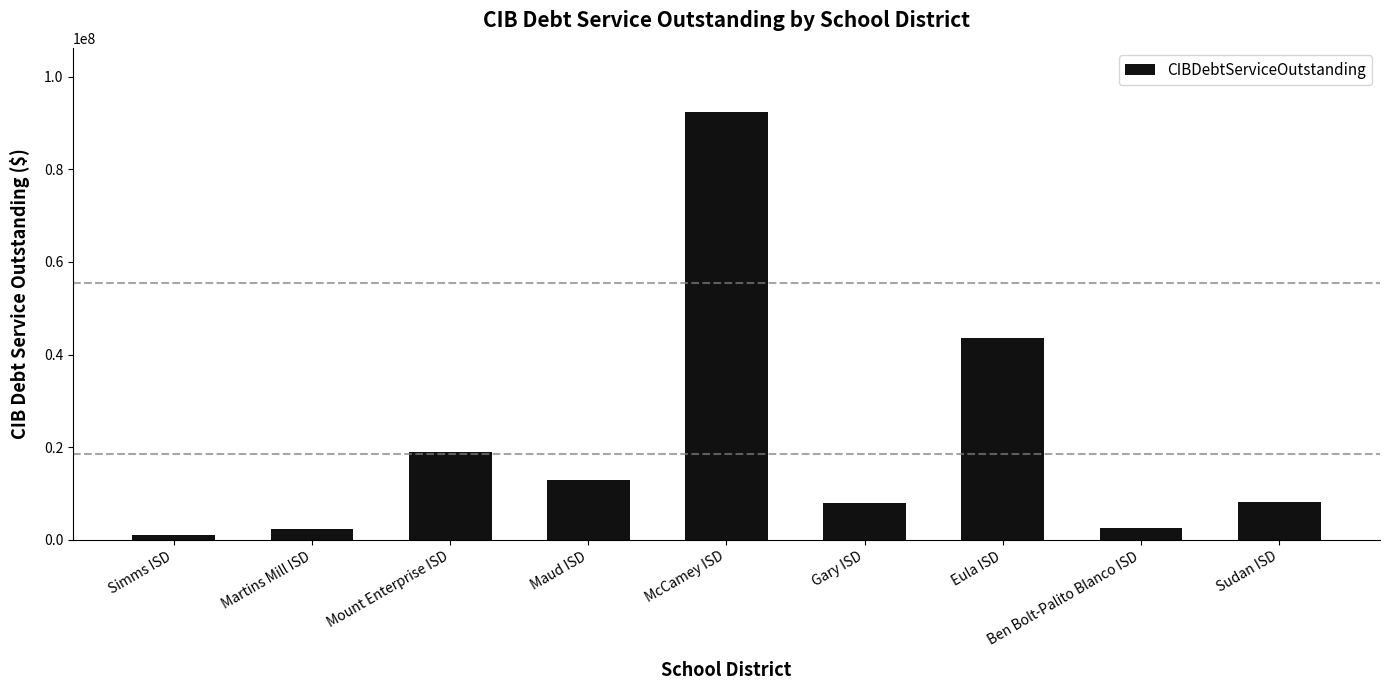

What is the ratio of the value at Mount Enterprise ISD to the value at Sudan ISD?

2.3